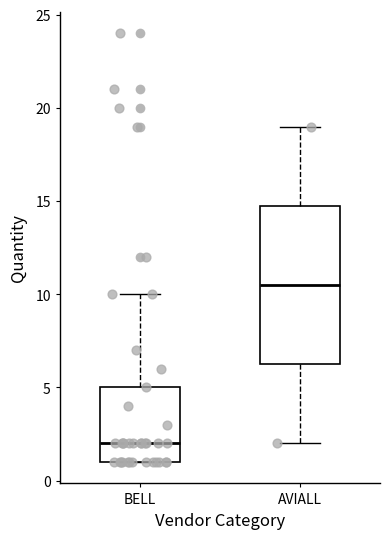

Reading left to right, transcribe this box plot: for each box, give where its median line is, the range the box spans, and where its two whiskers end, as read against the y-axis. The values are not printed on the chart, so give them approximately, as read against the axis.

BELL: median 2.0, box 1.0 to 5.0, whiskers 1.0 to 10.0
AVIALL: median 10.5, box 6.5 to 15.0, whiskers 2.0 to 19.0